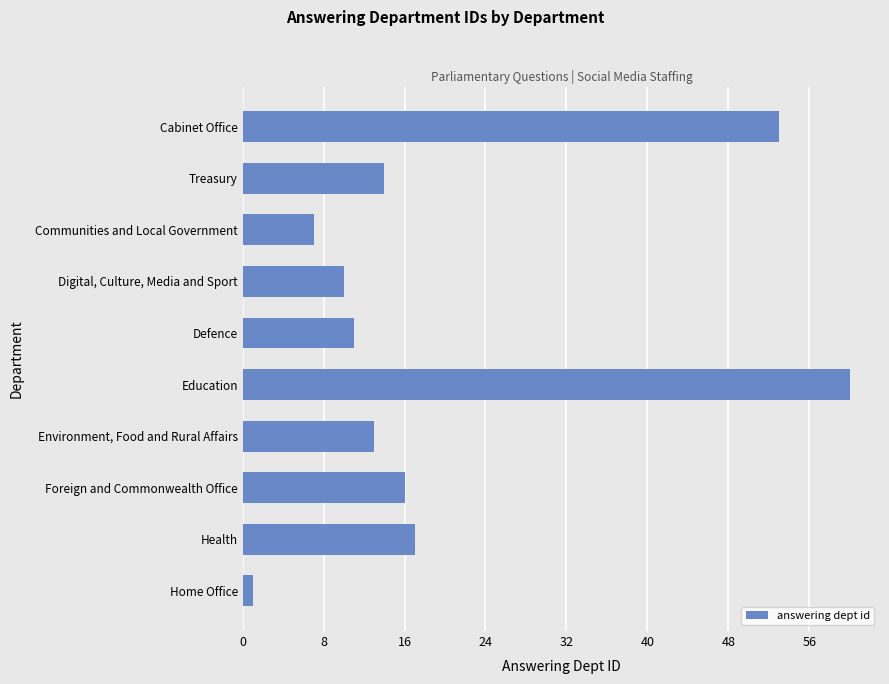

Which category has the highest value across all series?

Education